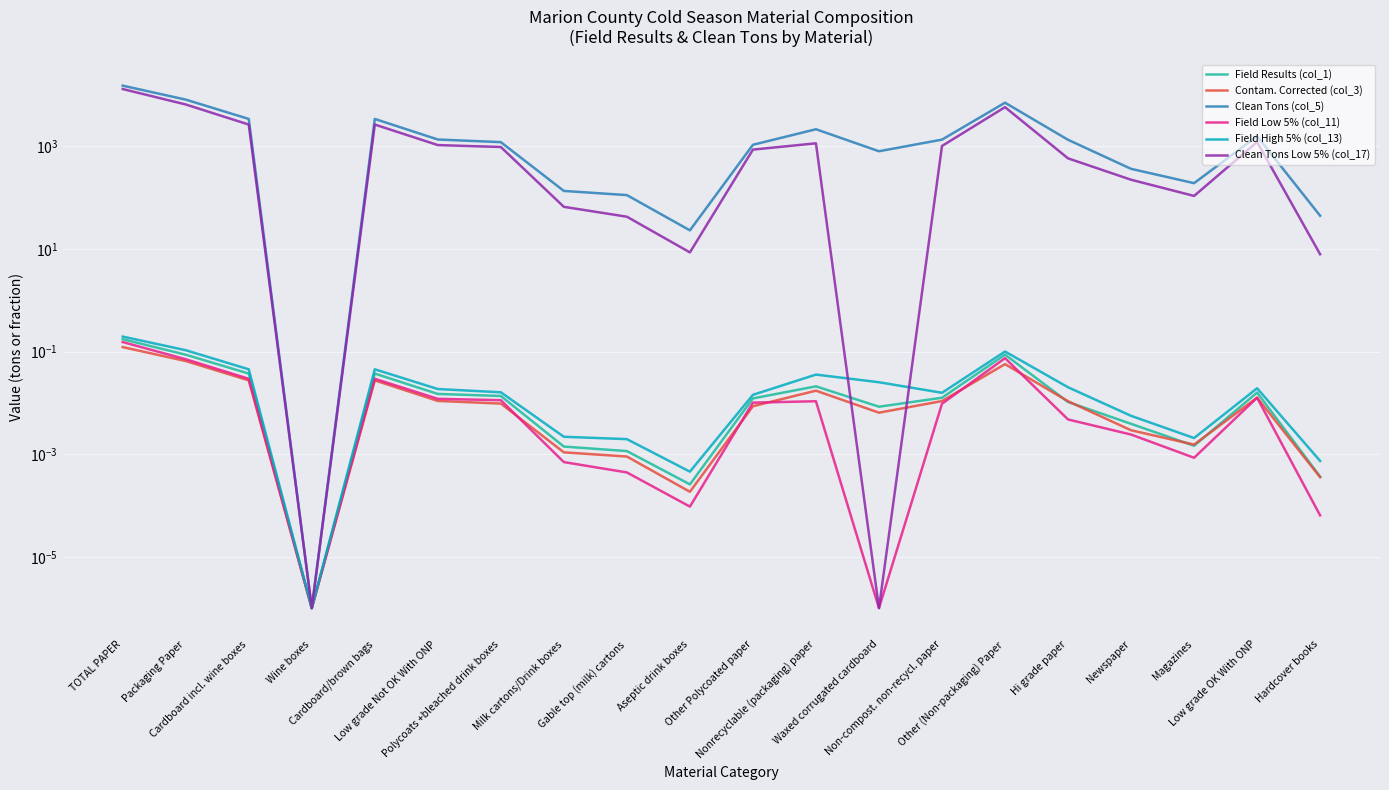

List the series in order of their peak value, lowest first.

Contam. Corrected (col_3), Field Low 5% (col_11), Field Results (col_1), Field High 5% (col_13), Clean Tons Low 5% (col_17), Clean Tons (col_5)